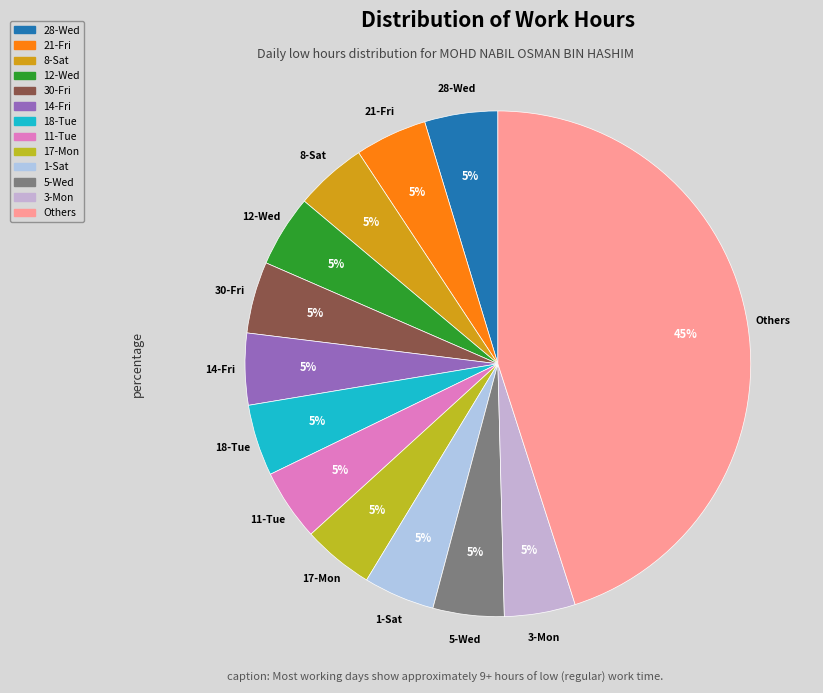

How many segments does this pie chart have?

13